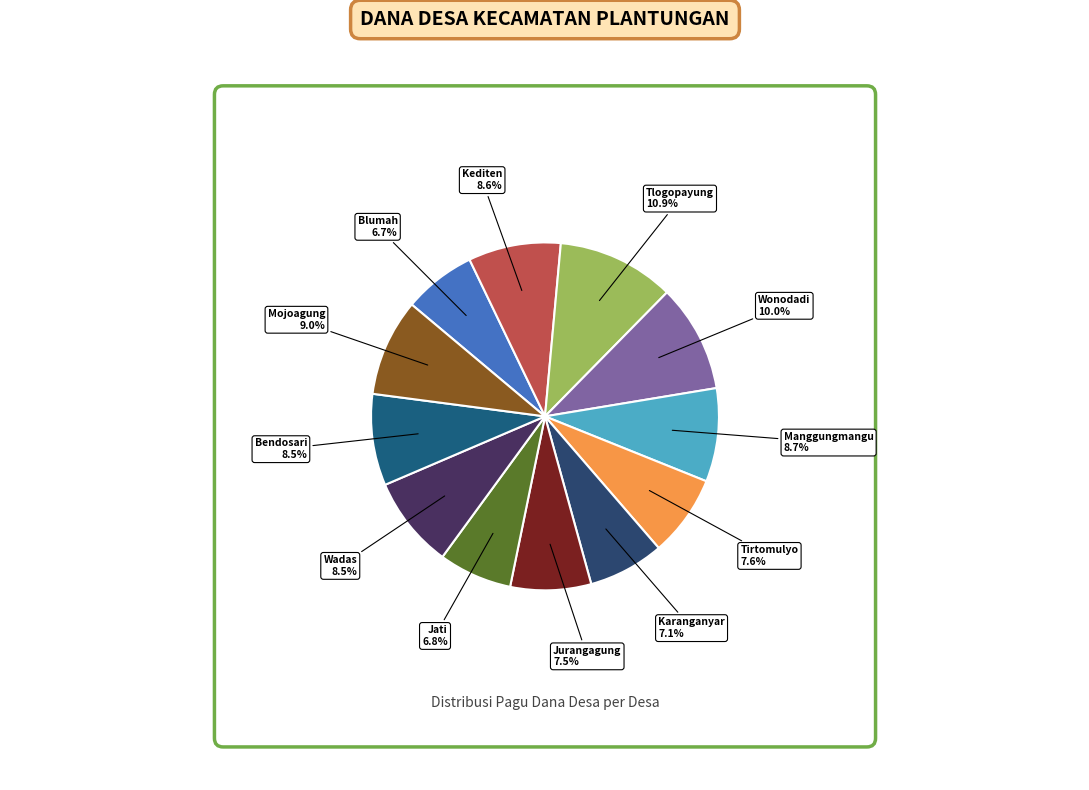

To the nearest percent, what is the combined percentage of Mojoagung and Wadas?

18%